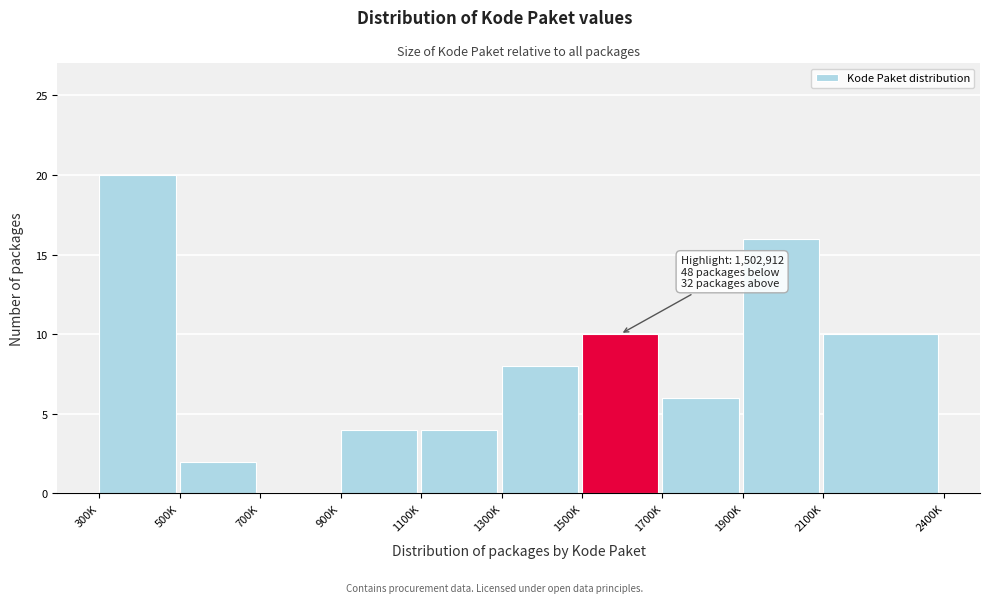

Reading left to right, extract all data points from this chart.

300K=20	500K=2	700K=0	900K=4	1100K=4	1300K=8	1500K=10	1700K=6	1900K=16	2100K=10